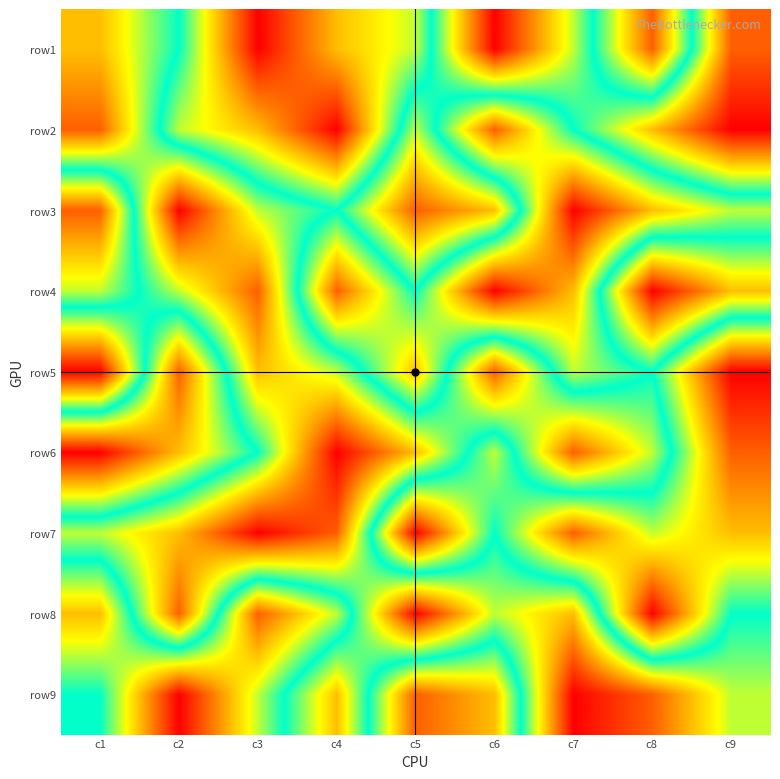

At which category is the sum across all series the highest?

c1